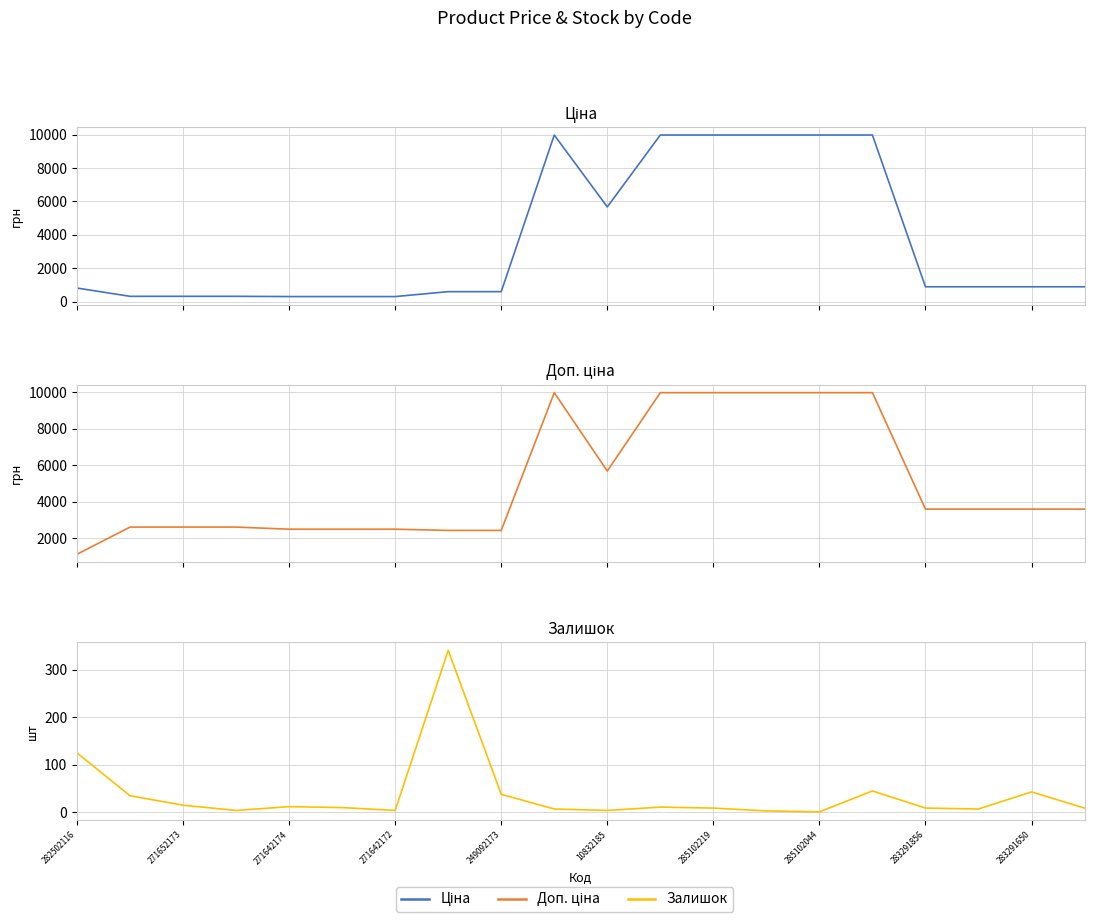

Which has a higher value, 13 or 282502116?

13